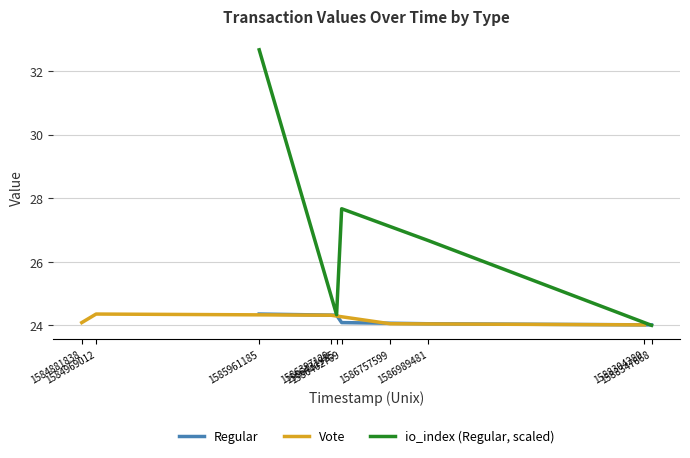

What is the value of the Regular point at the 1st from the left?

24.4